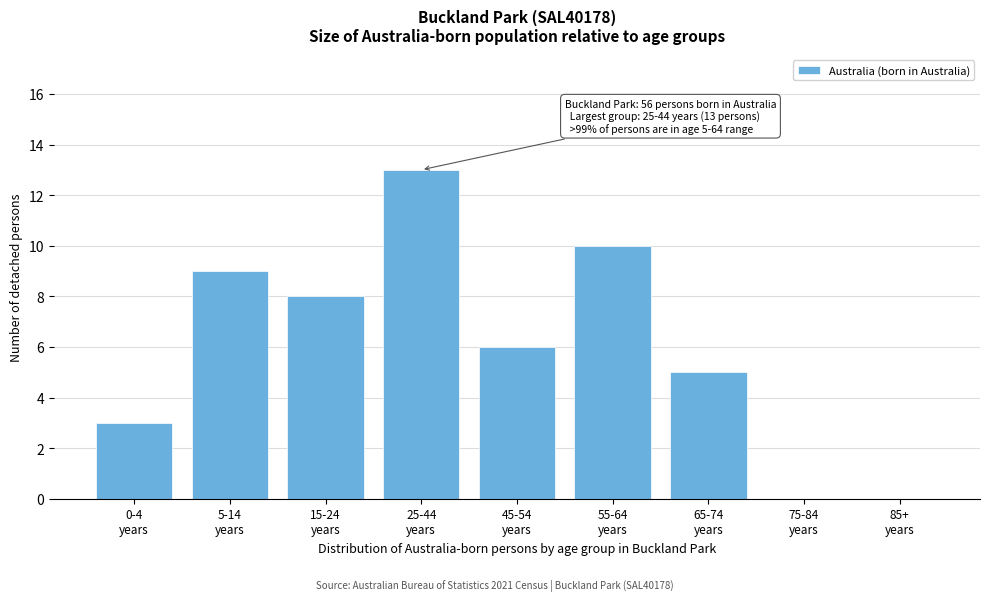

What is the maximum value shown in the chart?

13